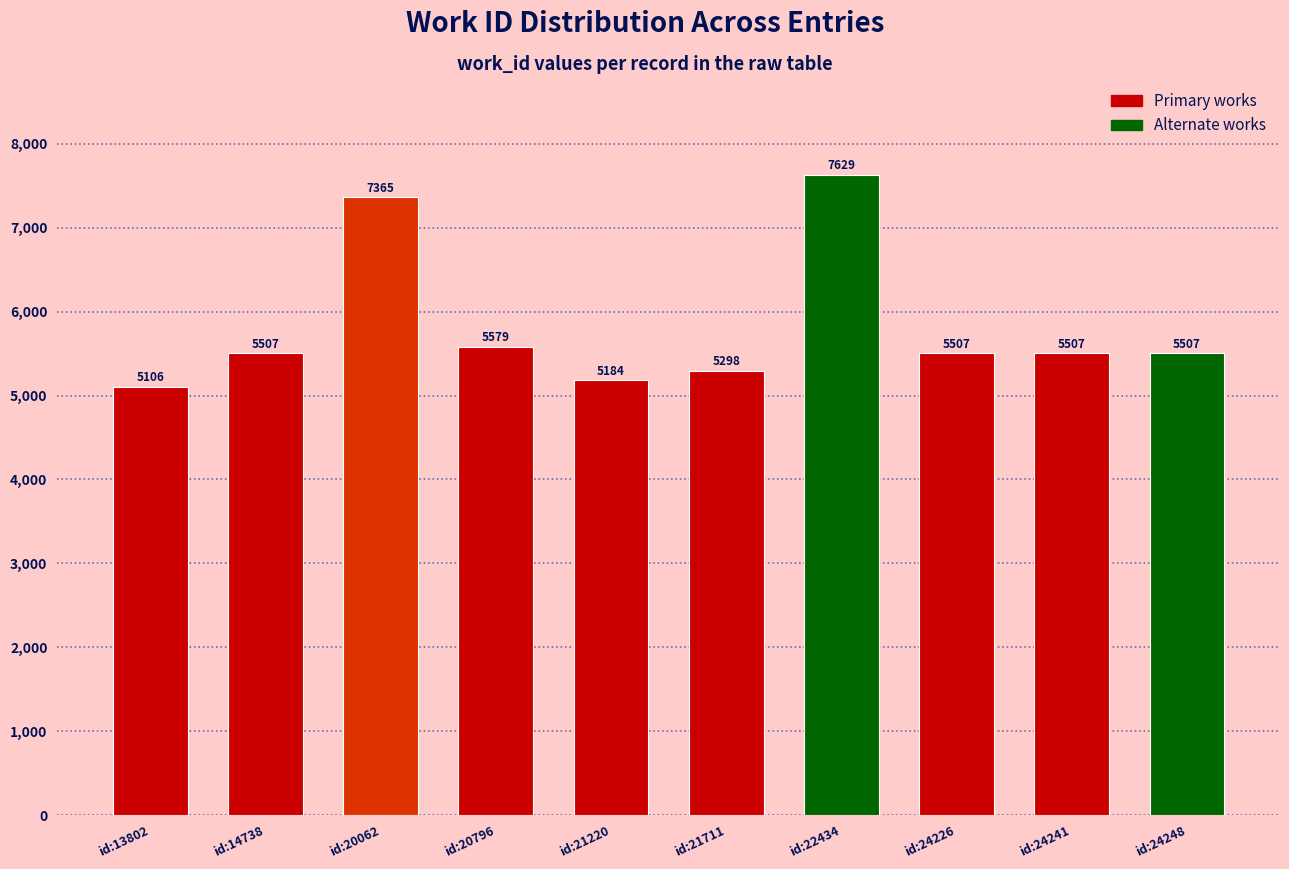

Approximately how many times larger is the value at id:14738 compared to id:21220?

1.1